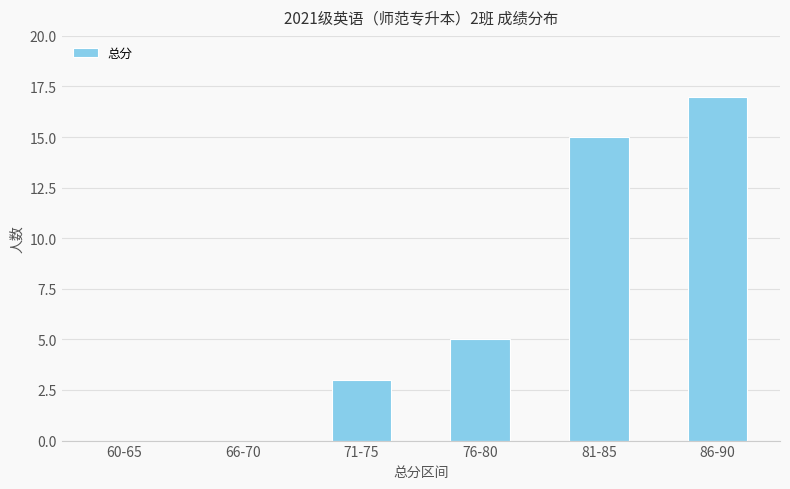

Are the bars grouped side by side (vs. stacked)?

No